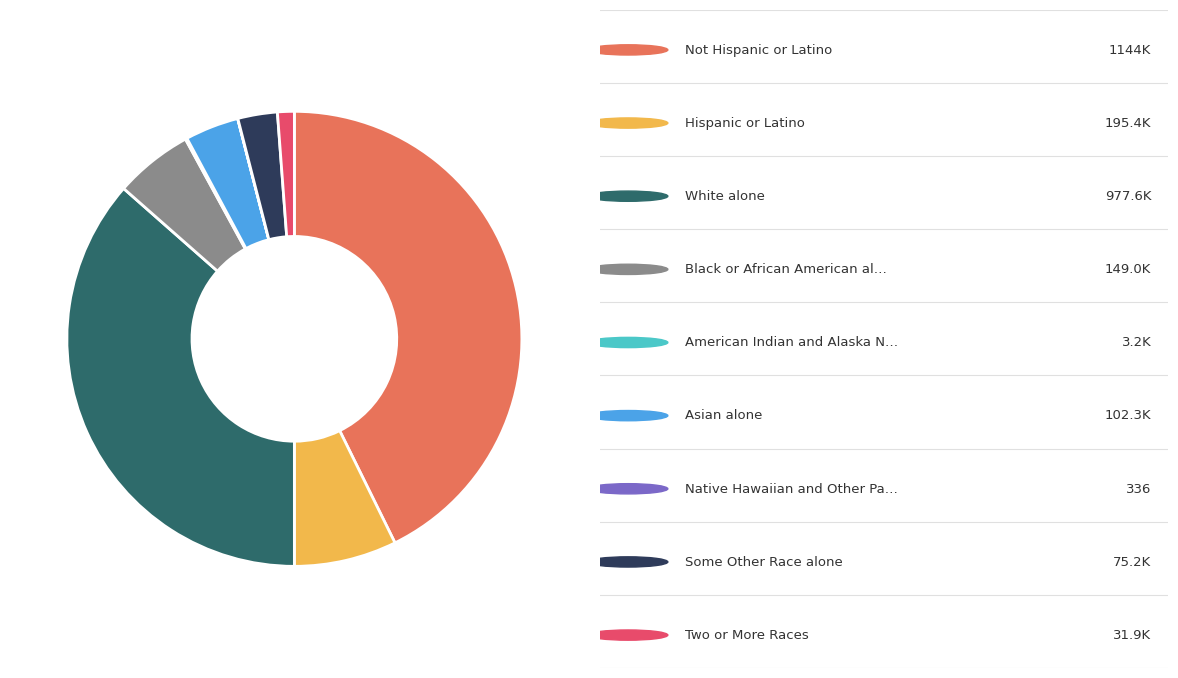

Does any single category account for the majority?

No